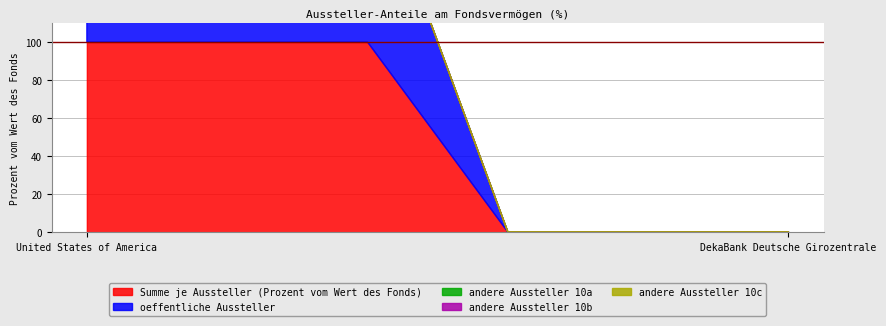

List the series in order of their peak value, lowest first.

andere Aussteller 10a, andere Aussteller 10b, andere Aussteller 10c, Summe je Aussteller (Prozent vom Wert des Fonds), oeffentliche Aussteller